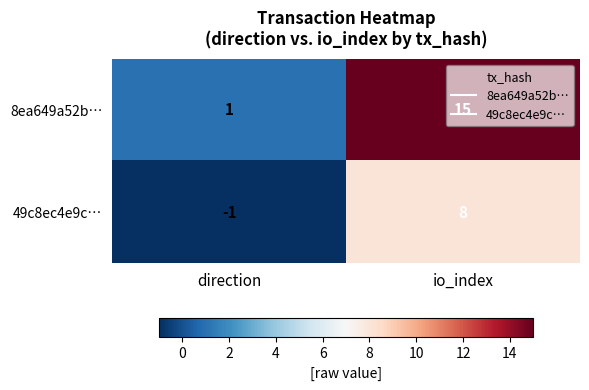

What is the sum of the 8ea649a52b… values at direction and io_index?

16